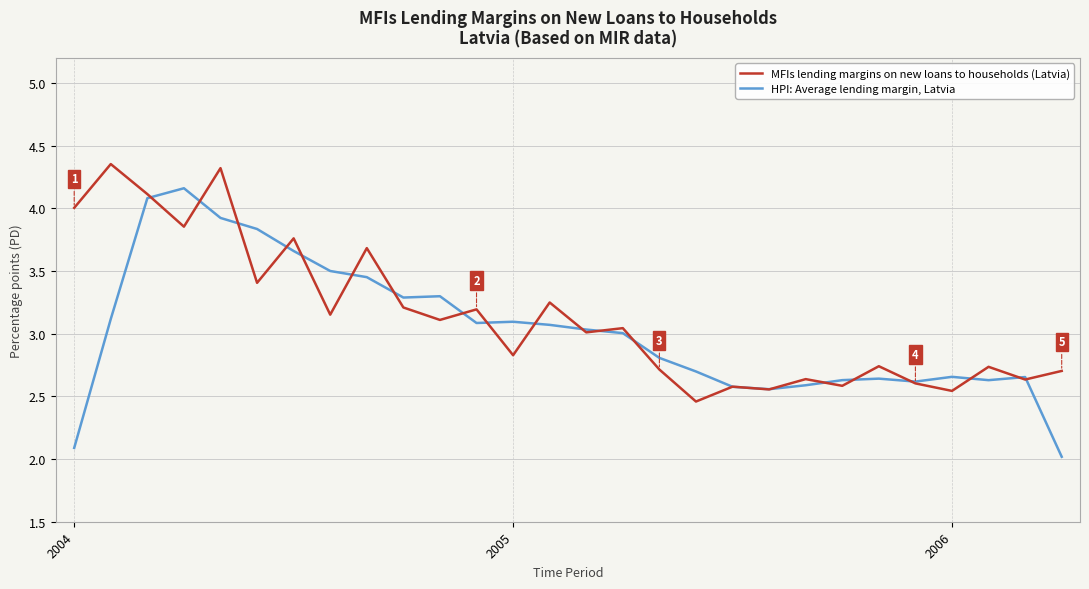

Does the chart have visible grid lines?

Yes